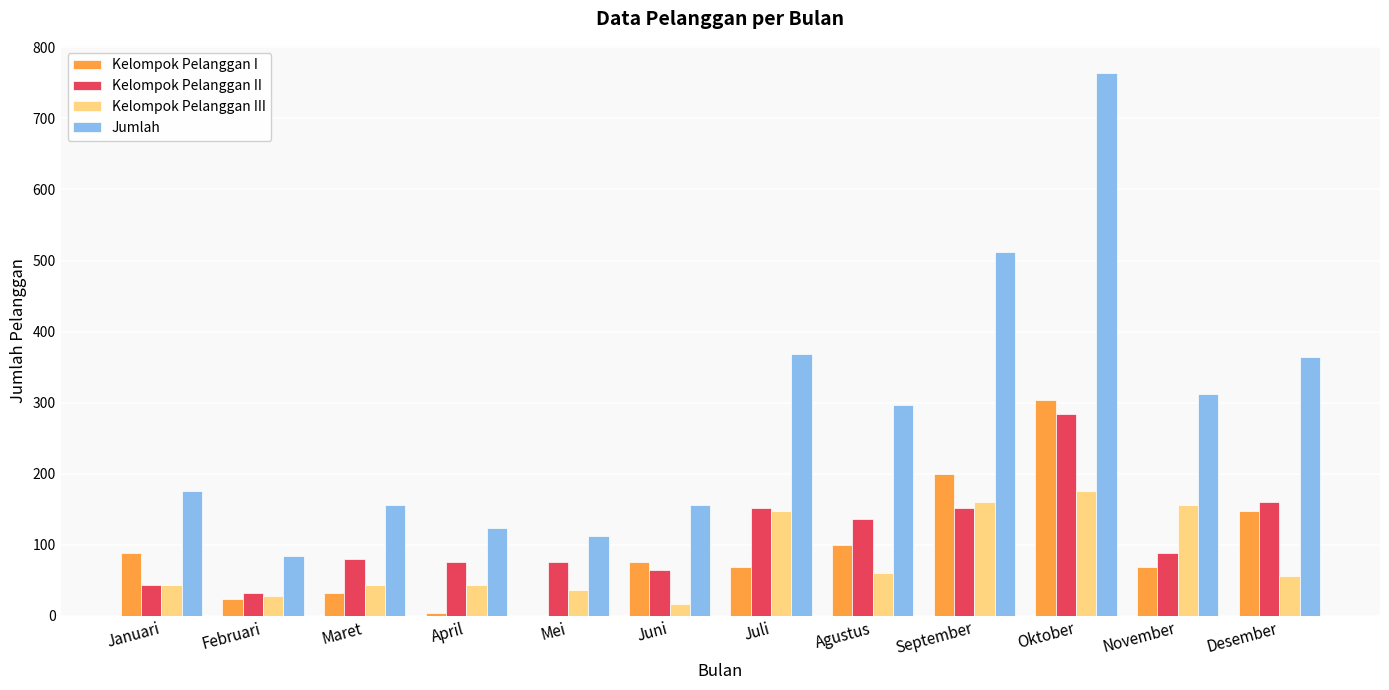

Reading left to right, what are all the values shown in this chart?

Kelompok Pelanggan I: Januari=88	Februari=24	Maret=32	April=4	Mei=0	Juni=76	Juli=68	Agustus=100	September=200	Oktober=304	November=68	Desember=148
Kelompok Pelanggan II: Januari=44	Februari=32	Maret=80	April=76	Mei=76	Juni=64	Juli=152	Agustus=136	September=152	Oktober=284	November=88	Desember=160
Kelompok Pelanggan III: Januari=44	Februari=28	Maret=44	April=44	Mei=36	Juni=16	Juli=148	Agustus=60	September=160	Oktober=176	November=156	Desember=56
Jumlah: Januari=176	Februari=84	Maret=156	April=124	Mei=112	Juni=156	Juli=368	Agustus=296	September=512	Oktober=764	November=312	Desember=364